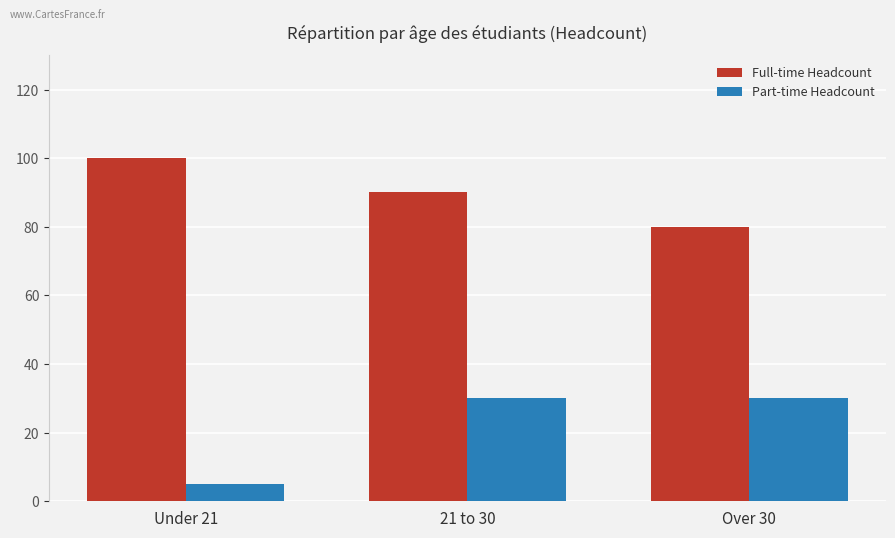

The value of Full-time Headcount at Over 30 is 24. True or false?

False